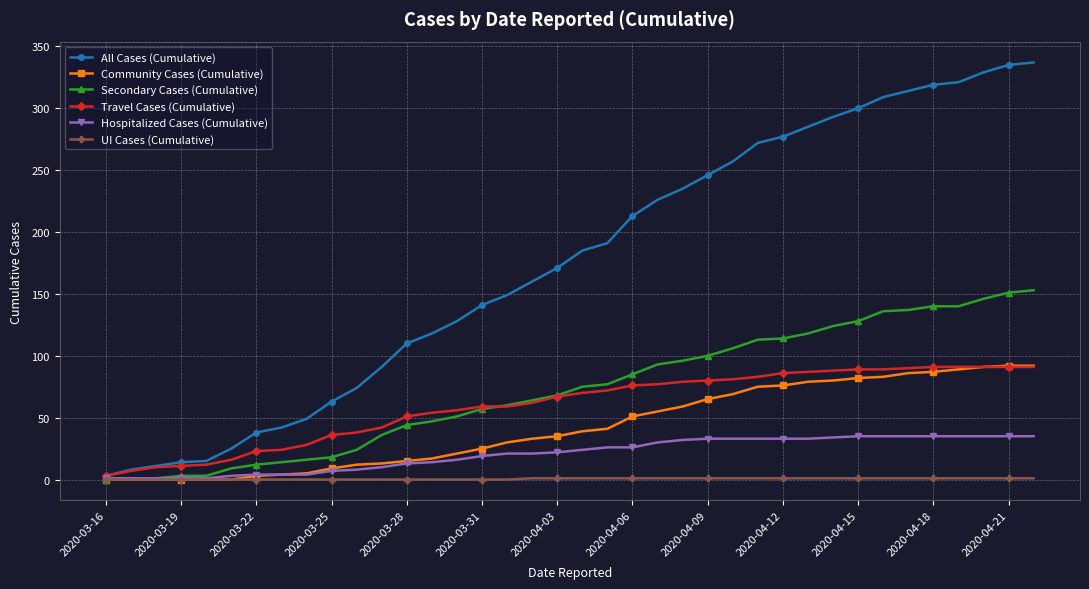

What is the maximum value shown in the chart?

337